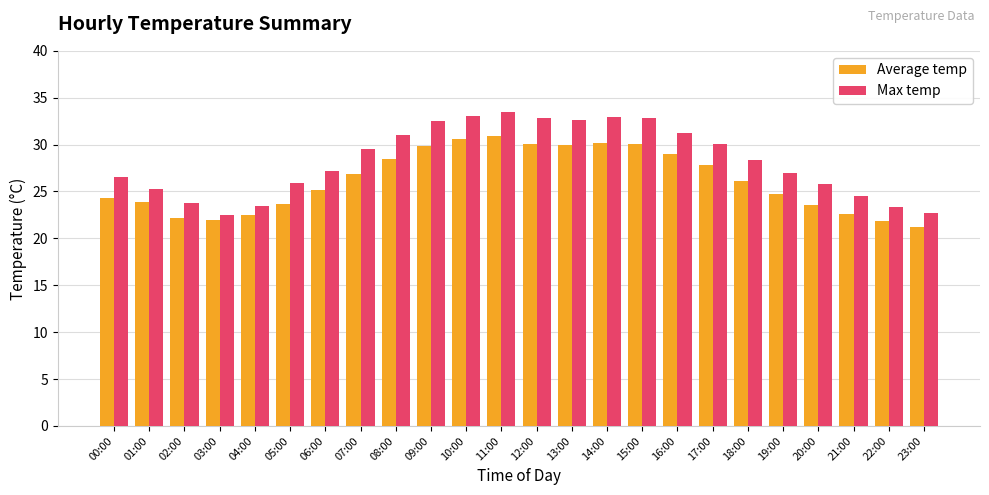

The value of Max temp at 23:00 is 8.1. True or false?

False